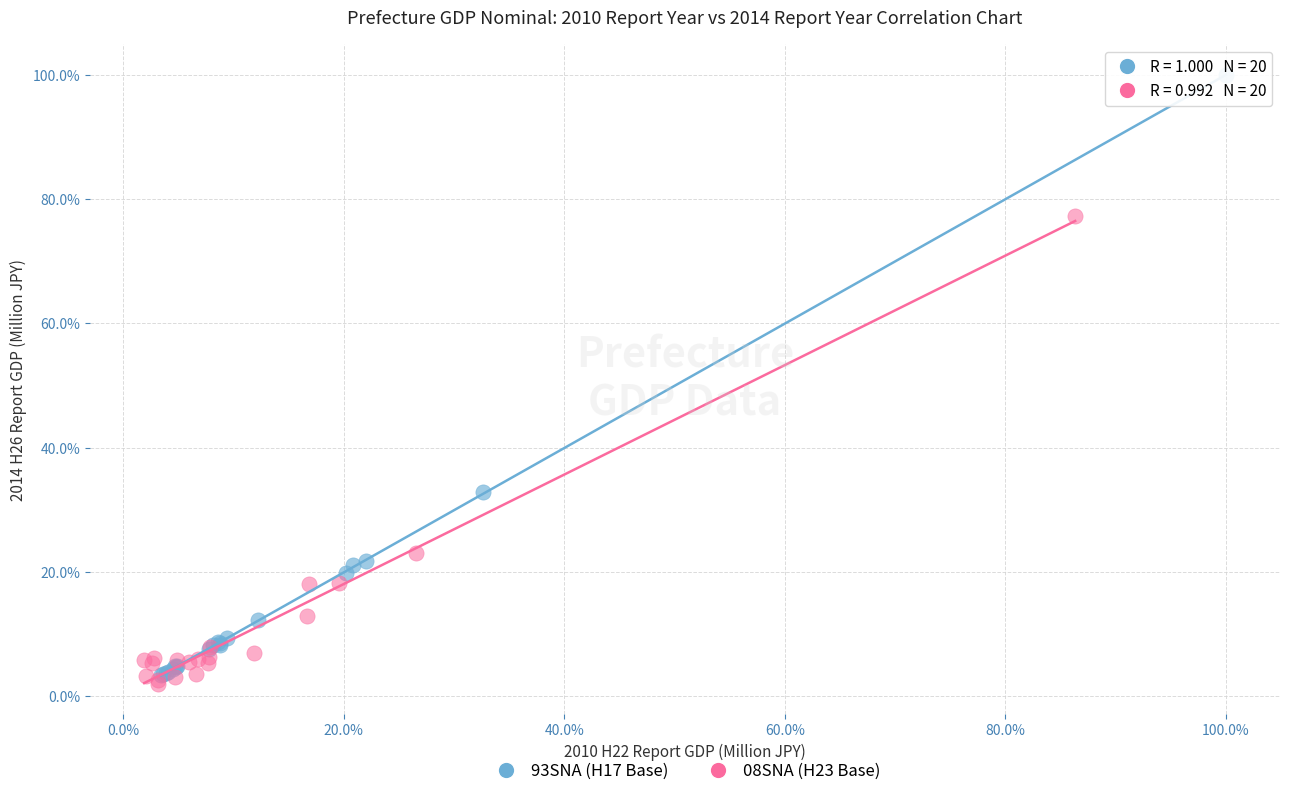

What are all the series names shown in the legend?

93SNA (H17 Base), 08SNA (H23 Base)